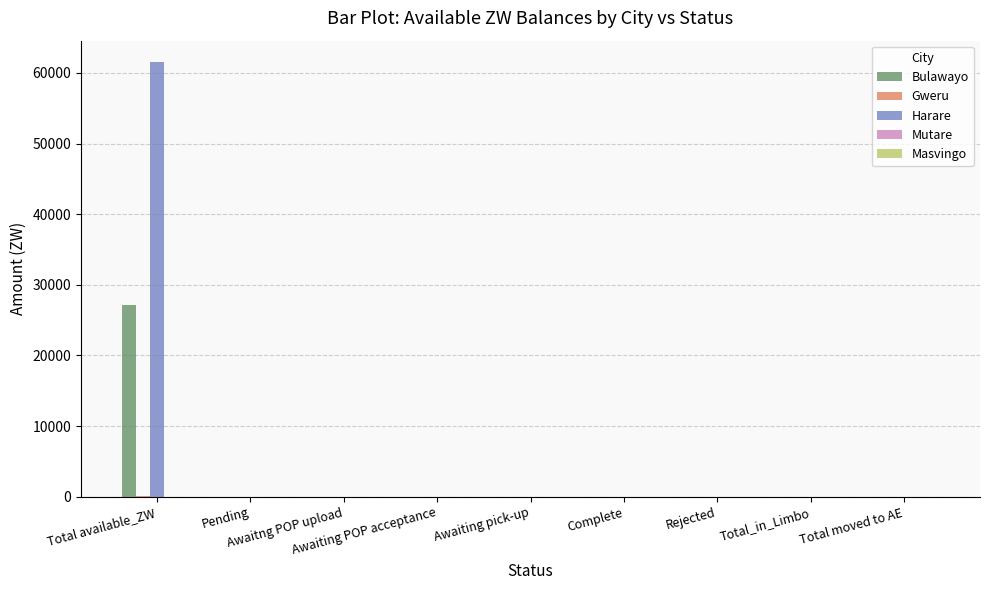

Reading right to left, list all the values displayed in this chart.

Bulawayo: Total moved to AE=0.0	Total_in_Limbo=0.0	Rejected=0.0	Complete=0.0	Awaiting pick-up=0.0	Awaiting POP acceptance=0.0	Awaitng POP upload=0.0	Pending=0.0	Total available_ZW=27093.5
Gweru: Total moved to AE=0.0	Total_in_Limbo=0.0	Rejected=0.0	Complete=0.0	Awaiting pick-up=0.0	Awaiting POP acceptance=0.0	Awaitng POP upload=0.0	Pending=0.0	Total available_ZW=137.0
Harare: Total moved to AE=0.0	Total_in_Limbo=0.0	Rejected=0.0	Complete=0.0	Awaiting pick-up=0.0	Awaiting POP acceptance=0.0	Awaitng POP upload=0.0	Pending=0.0	Total available_ZW=61486.9
Mutare: Total moved to AE=0.0	Total_in_Limbo=0.0	Rejected=0.0	Complete=0.0	Awaiting pick-up=0.0	Awaiting POP acceptance=0.0	Awaitng POP upload=0.0	Pending=0.0	Total available_ZW=0.0
Masvingo: Total moved to AE=0.0	Total_in_Limbo=0.0	Rejected=0.0	Complete=0.0	Awaiting pick-up=0.0	Awaiting POP acceptance=0.0	Awaitng POP upload=0.0	Pending=0.0	Total available_ZW=28.9